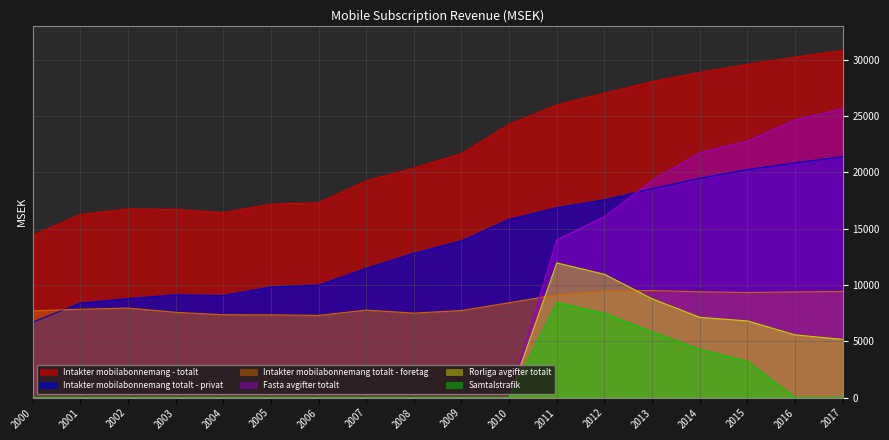

How many categories are shown in the chart?

18